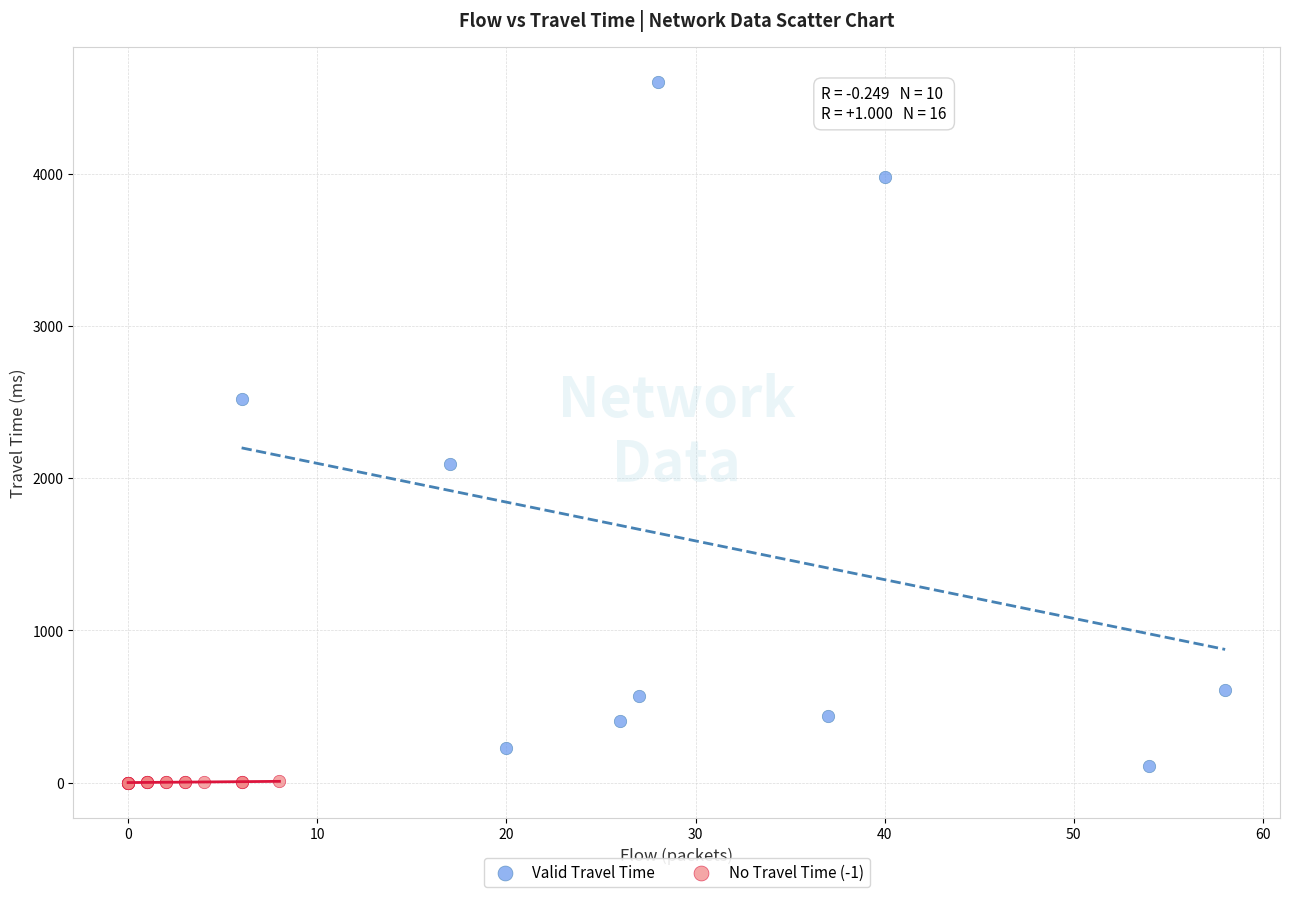

Which series contains the lowest Y value?

No Travel Time (-1)